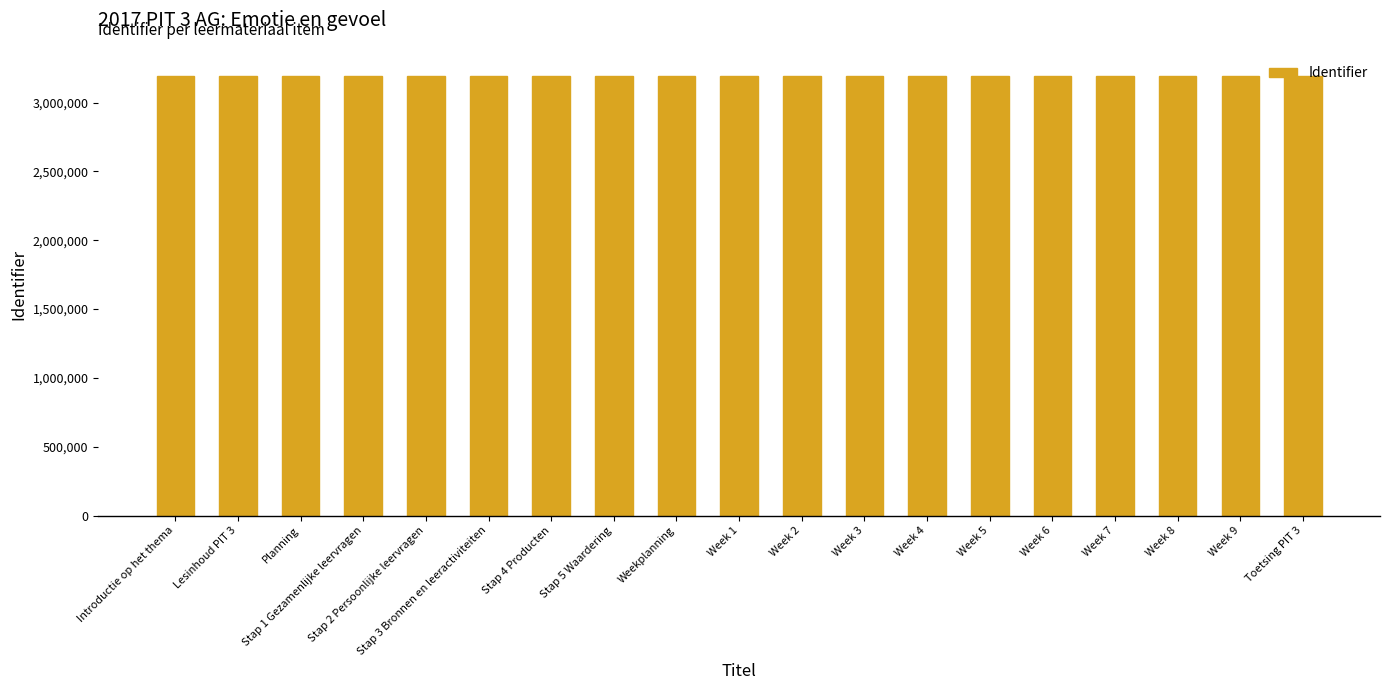

What is the change in value from Lesinhoud PIT 3 to Planning?

+2